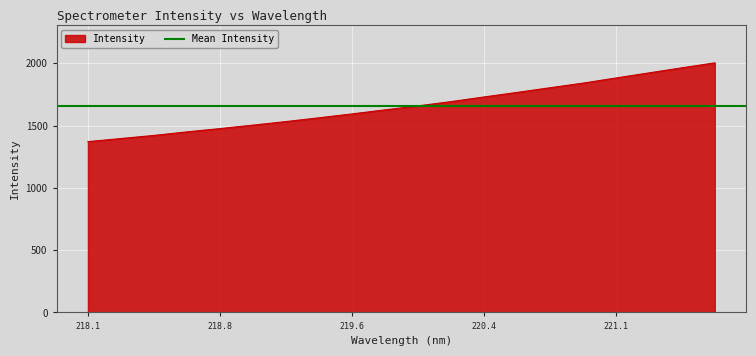

List the labels in order of value, largest first.

221.6902, 221.4993, 221.3083, 221.1174, 220.9264, 220.7354, 220.5444, 220.3533, 220.1623, 219.9712, 219.7801, 219.589, 219.3979, 219.2067, 219.0156, 218.8244, 218.6332, 218.442, 218.2508, 218.0596